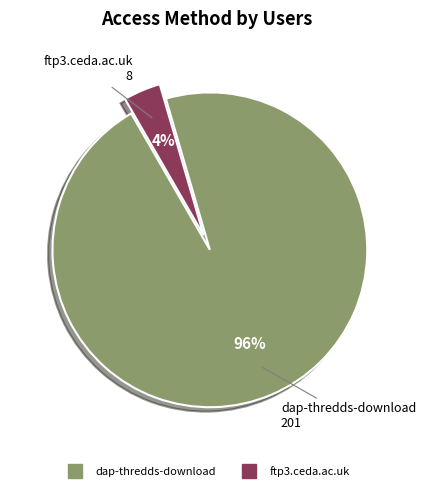

Is it true that dap-thredds-download is 96% of the pie?

True